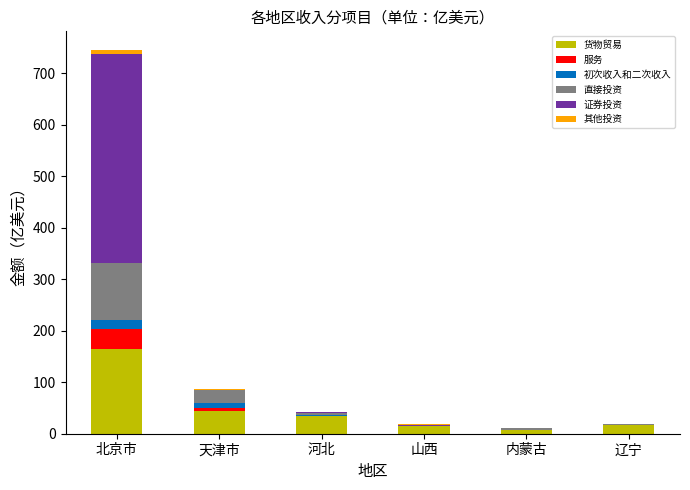

Read the 货物贸易 value at 山西.

14.3